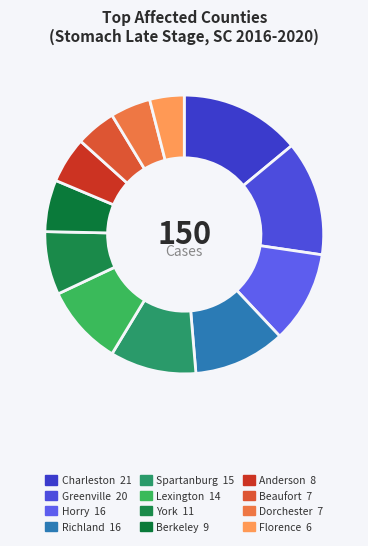

Count the number of slices in the pie.

12